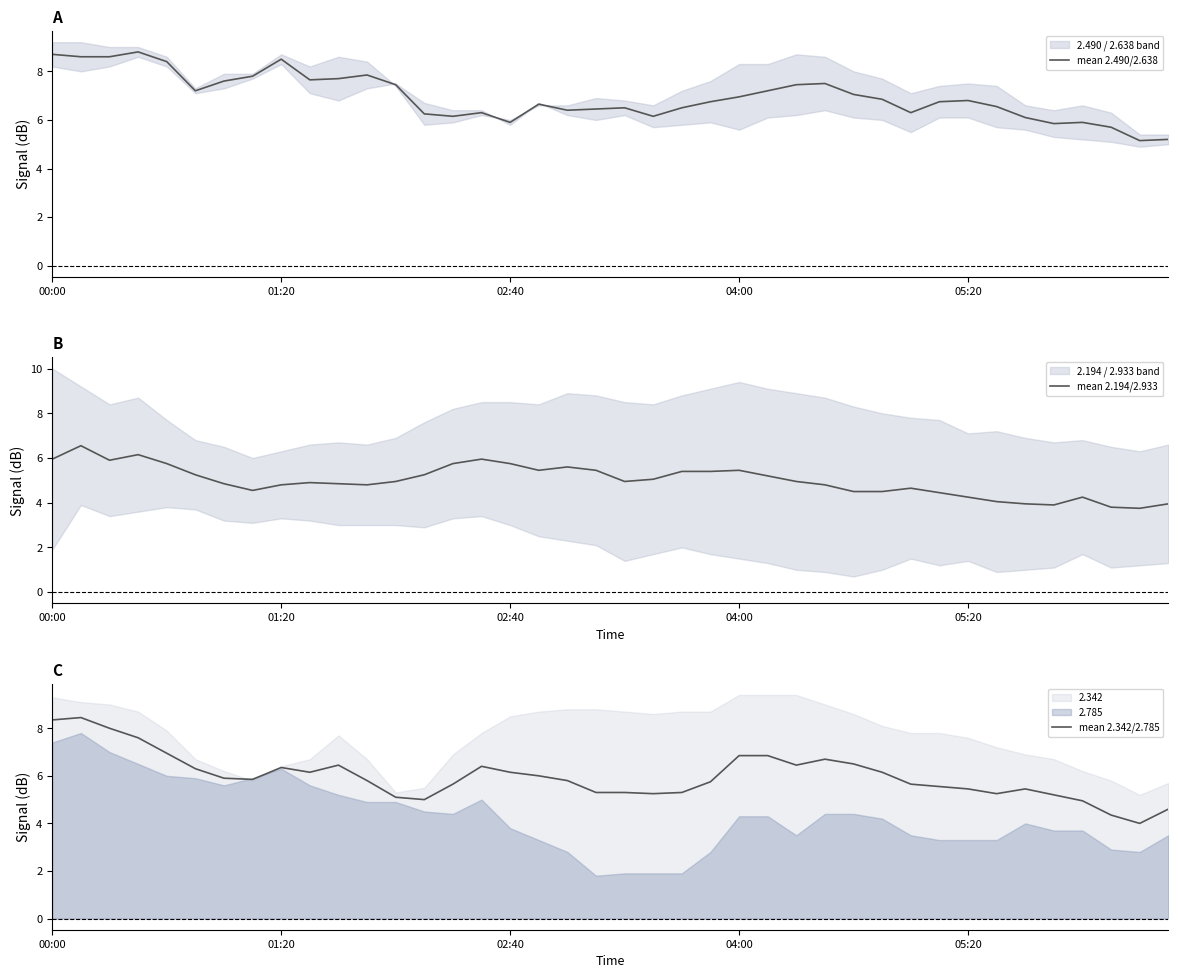

What is the highest value of the mean 2.490/2.638 series?

8.8